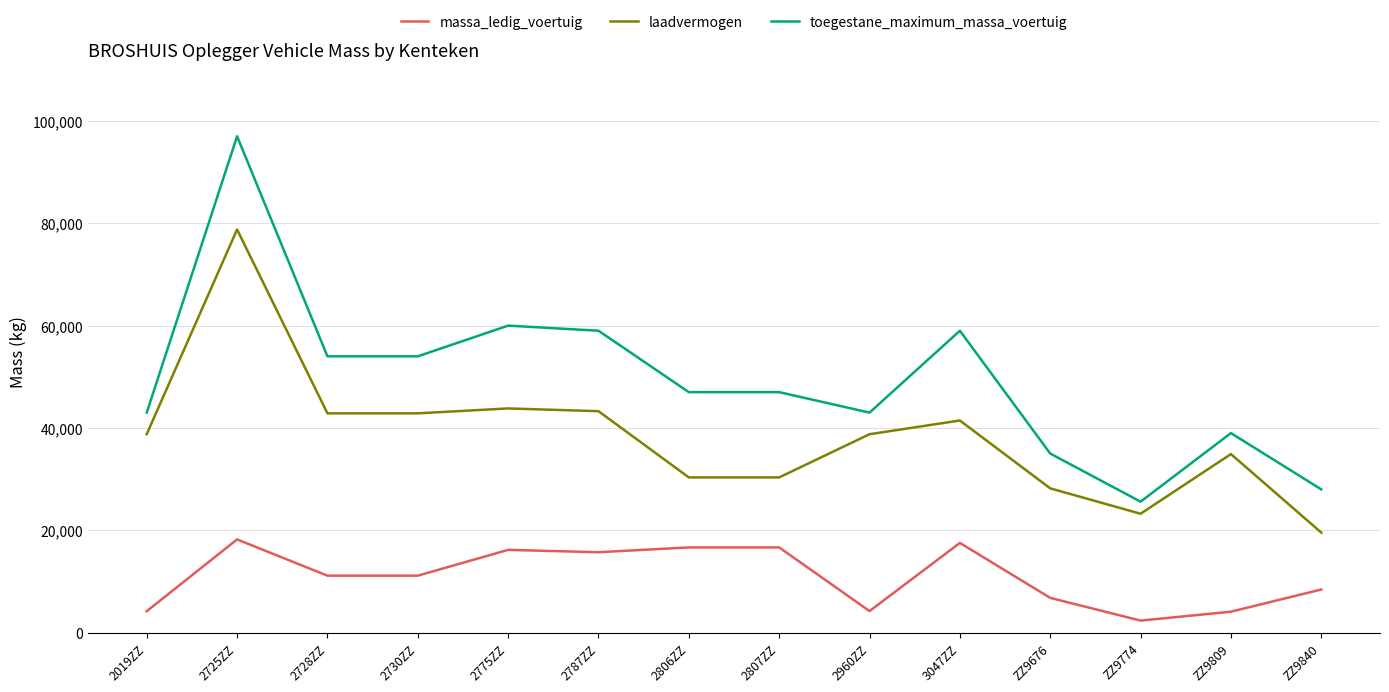

What is the approximate value of toegestane_maximum_massa_voertuig at ZZ9774, to the nearest 10?

25600